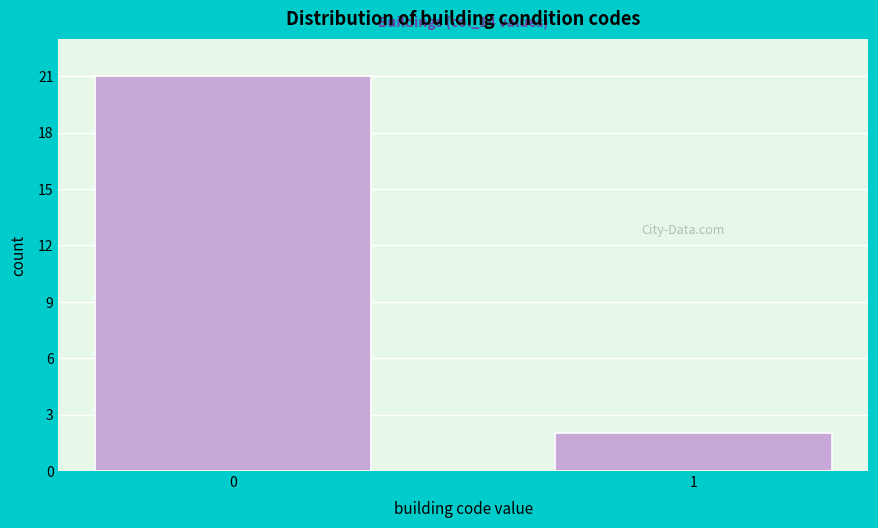

Reading left to right, extract all data points from this chart.

0=21	1=2